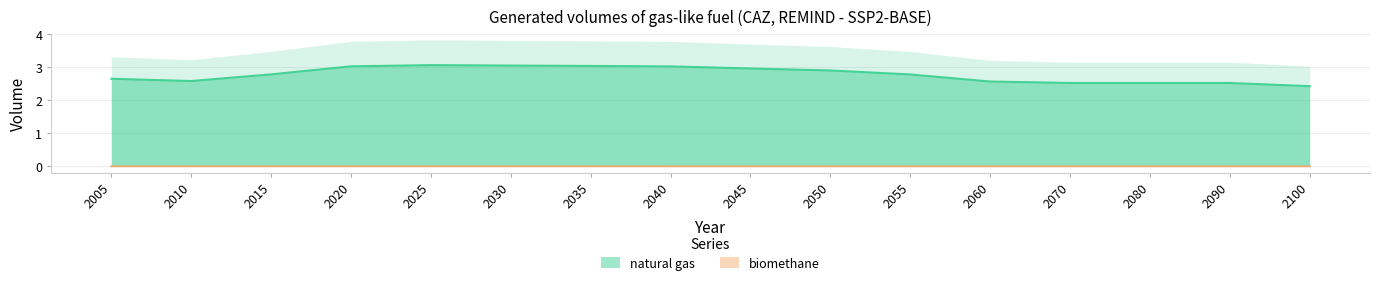

At which label does biomethane reach its minimum?

2100